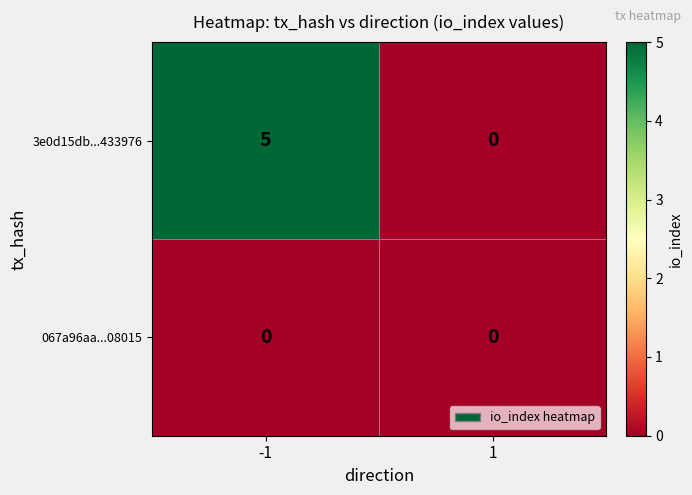

Reading left to right, what are all the values shown in this chart?

3e0d15db...433976: 5	0
067a96aa...08015: 0	0